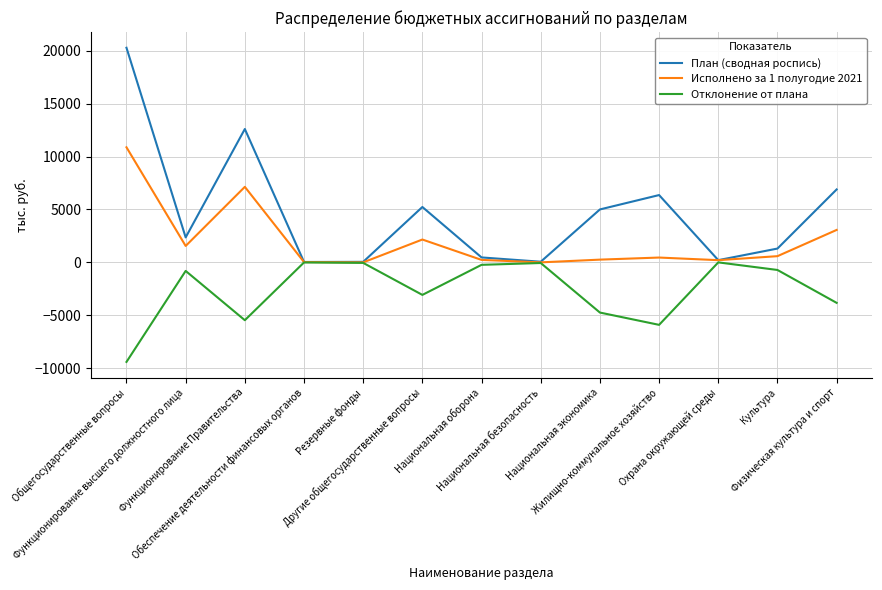

In План (сводная роспись), how many points are lower than both neighbors (excluding endpoints)?

4